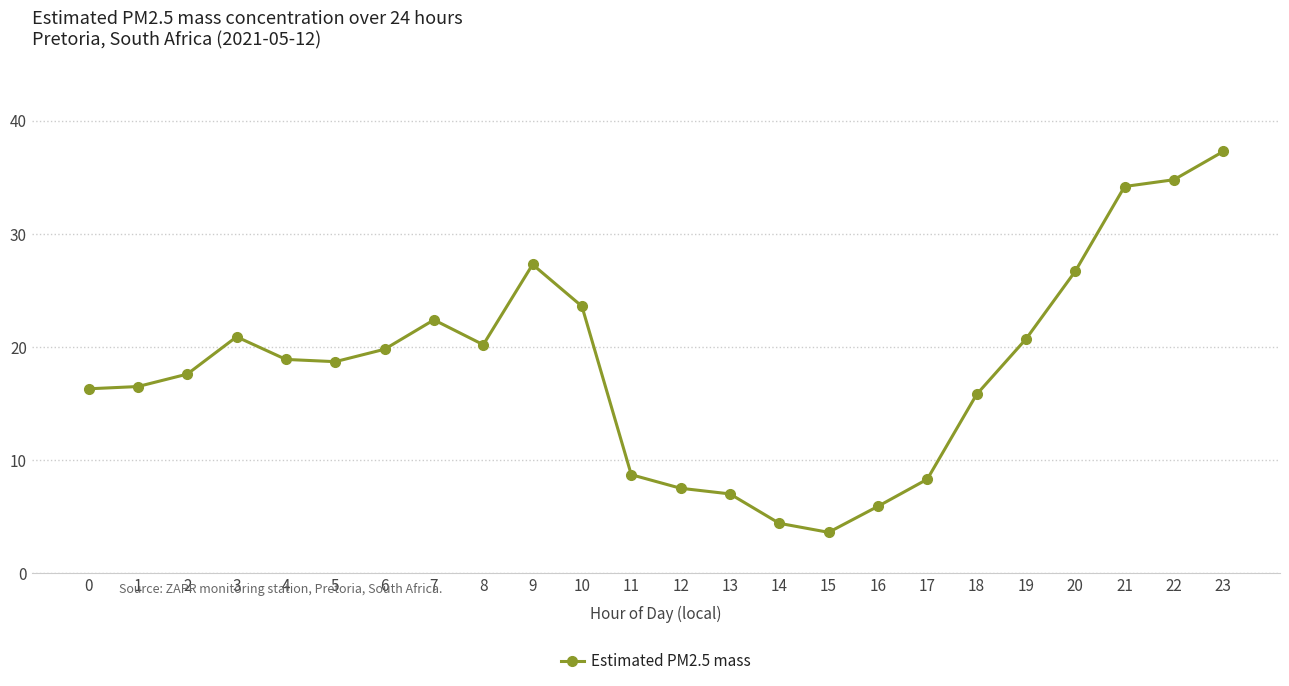

The value at 16 is 5.9. True or false?

True